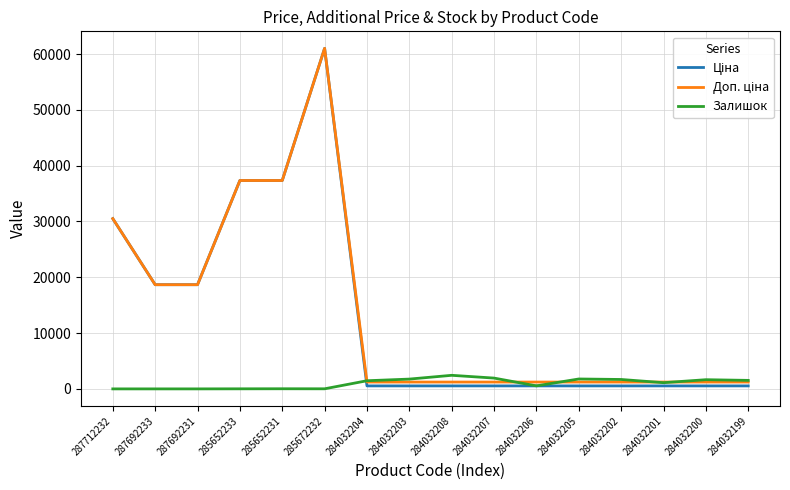

What is the maximum value shown in the chart?

61024.7